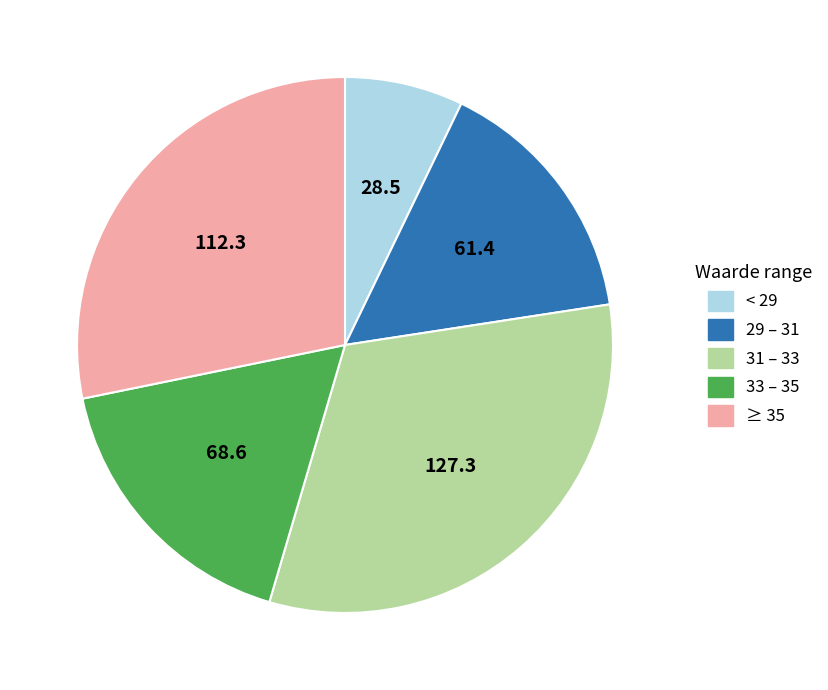

Does any single category account for the majority?

No